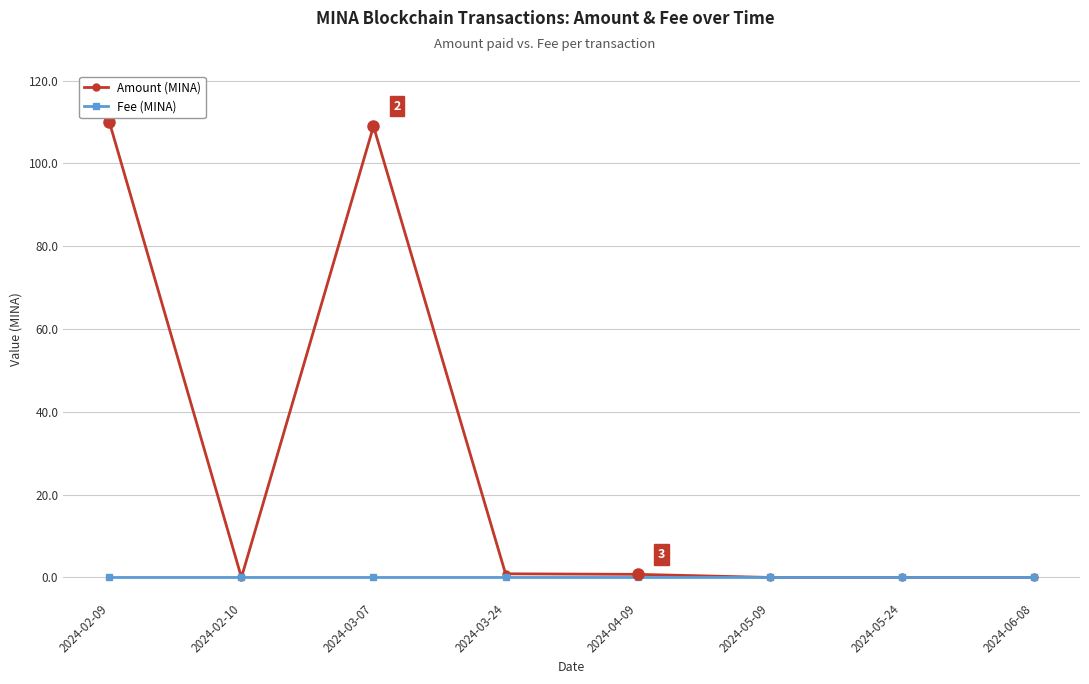

At how many categories does at least one series exceed 35?

2